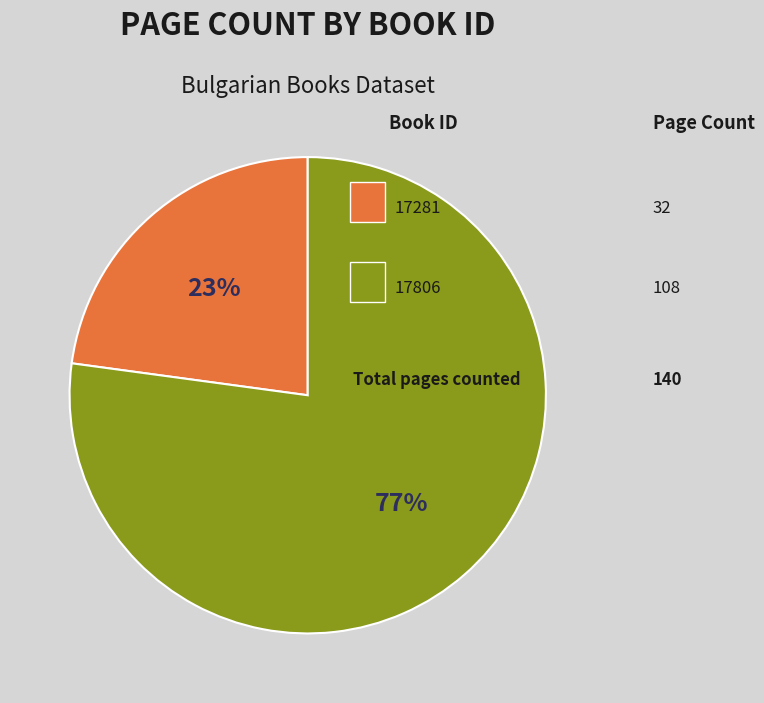

To the nearest percent, what is the difference between the largest and smallest slice percentages?

54%